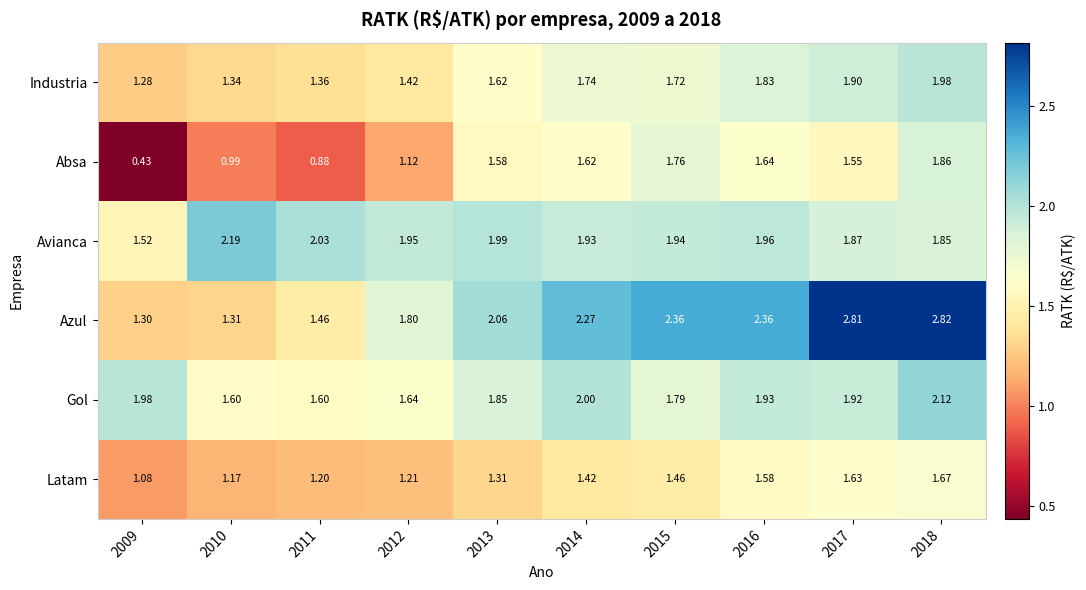

Which series has the largest total across all categories?

Azul